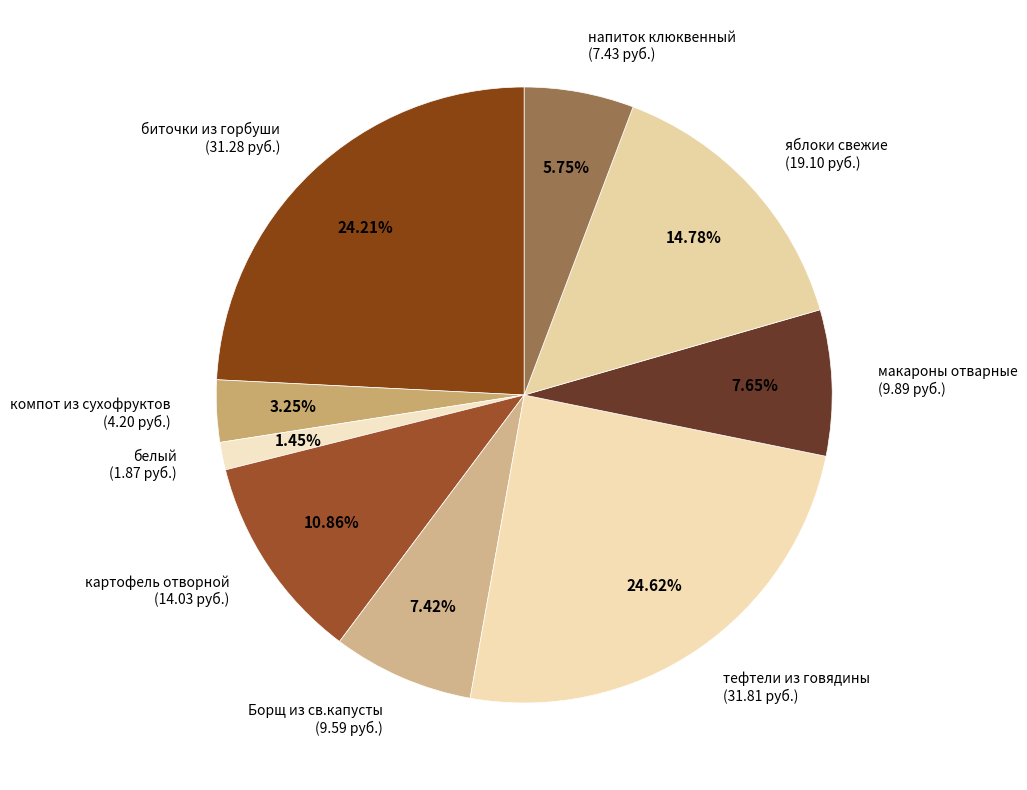

Which category has the smallest portion of the pie?

белый